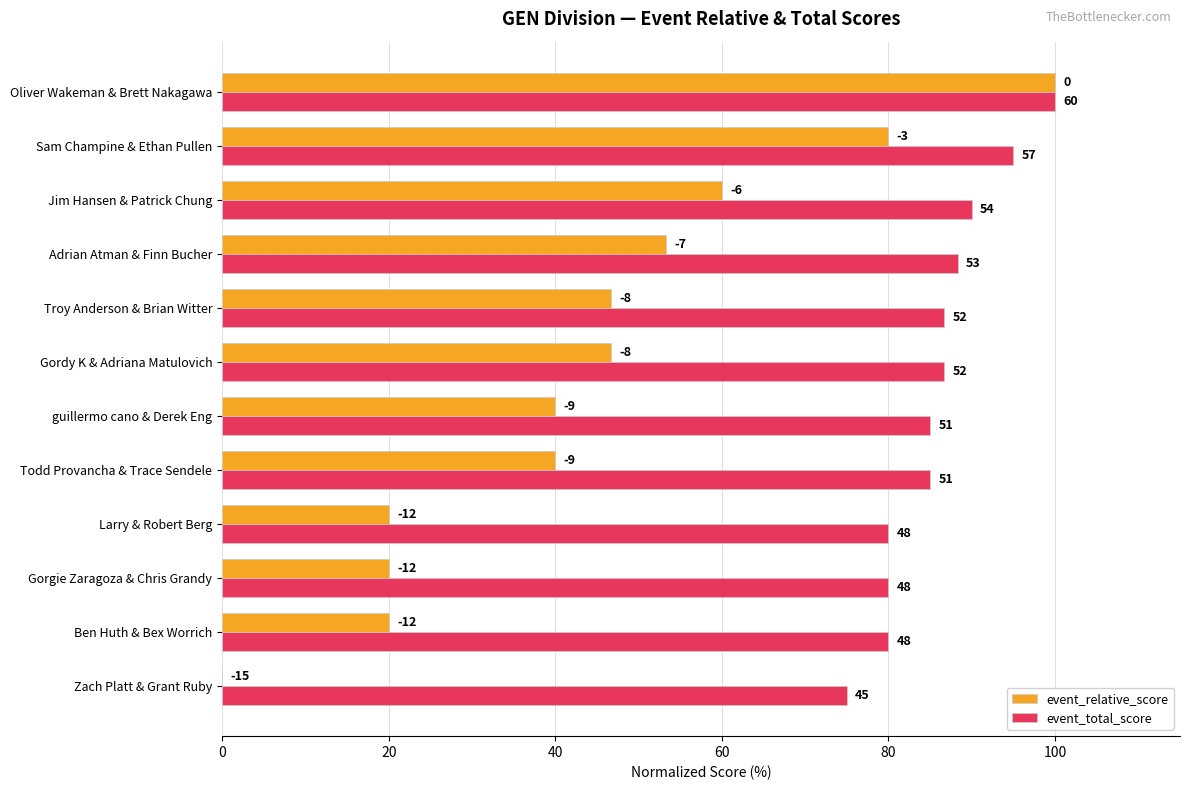

List the series in order of their overall mean, highest first.

event_total_score, event_relative_score